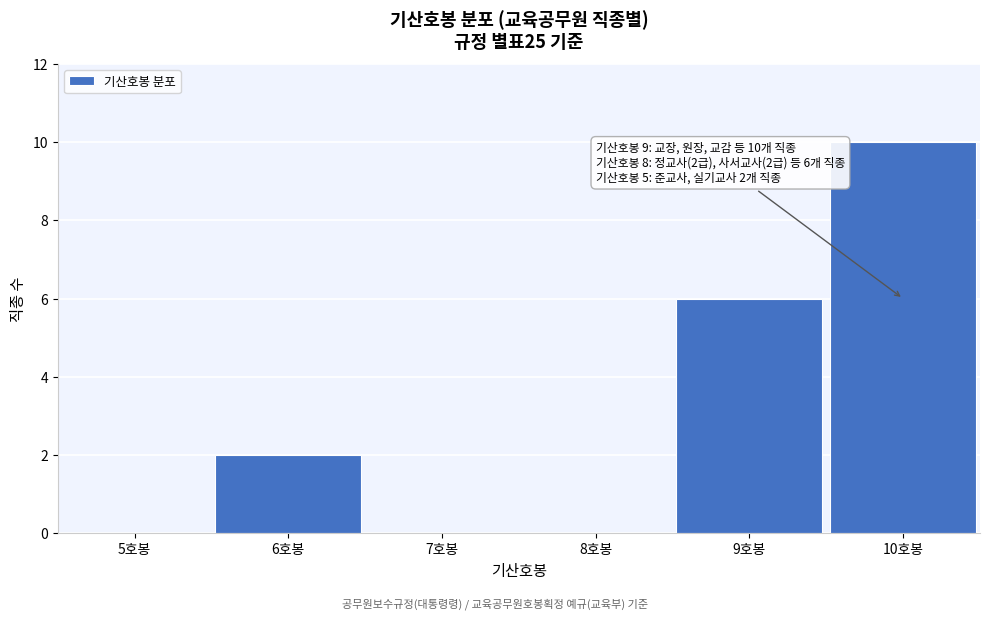

Reading left to right, list all the values displayed in this chart.

5호봉=0	6호봉=2	7호봉=0	8호봉=0	9호봉=6	10호봉=10